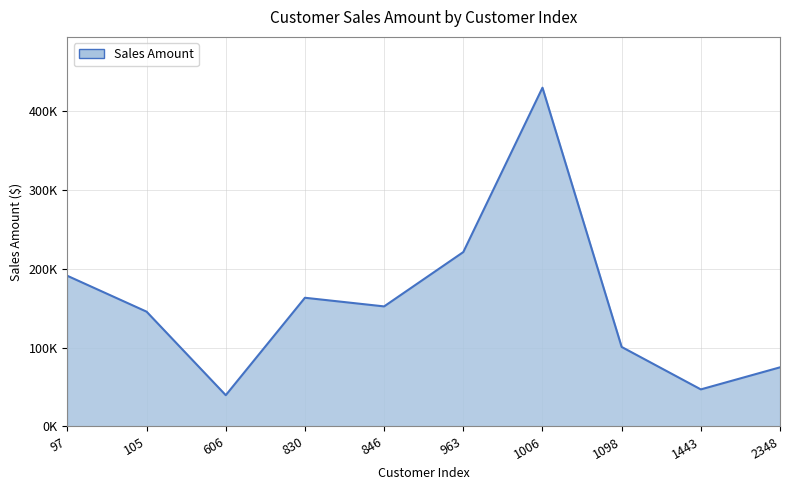

Which category has the highest value across all series?

1006